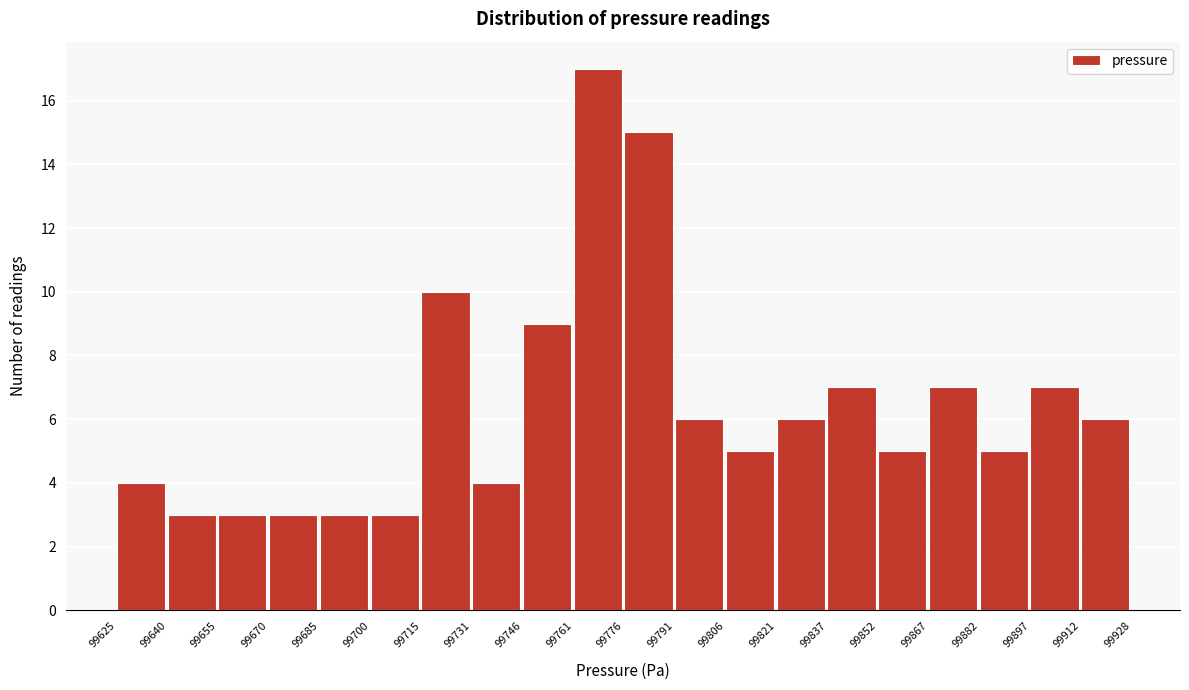

Over which range of the x-axis is the bar tallest?

99761 to 99776